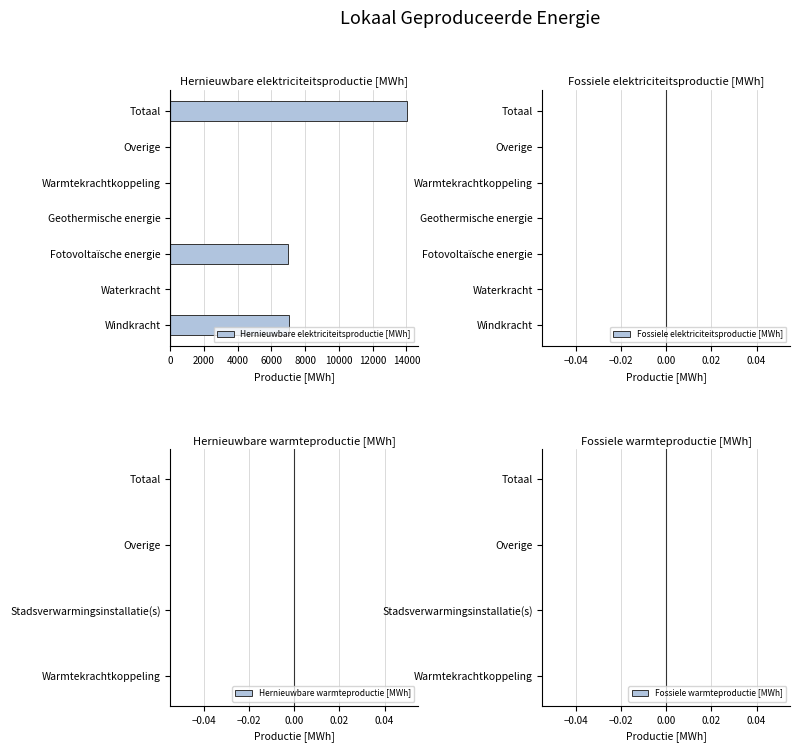

What is the sum of the values at Totaal and Windkracht?

21030.7